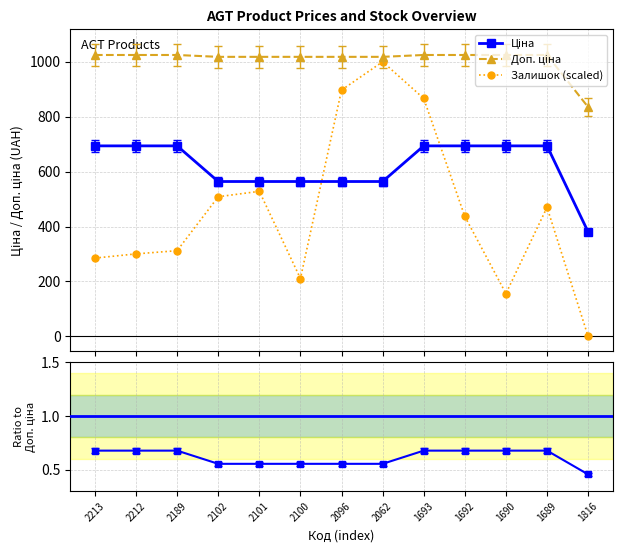

Which series has the largest range (max minus min)?

Залишок (scaled)